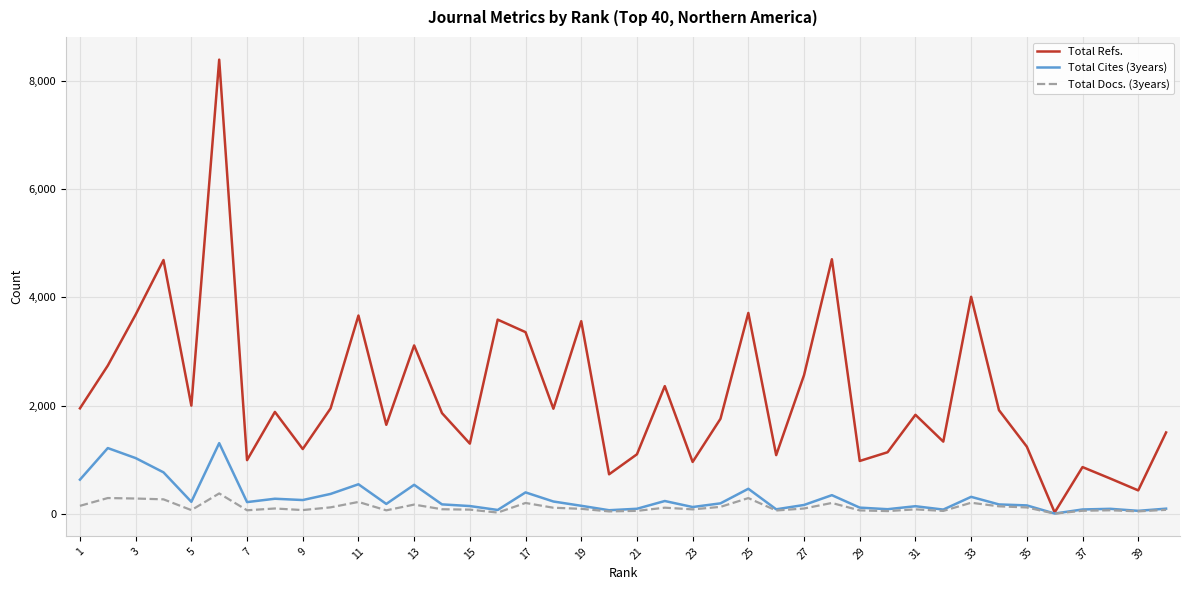

What is the maximum value shown in the chart?

8386